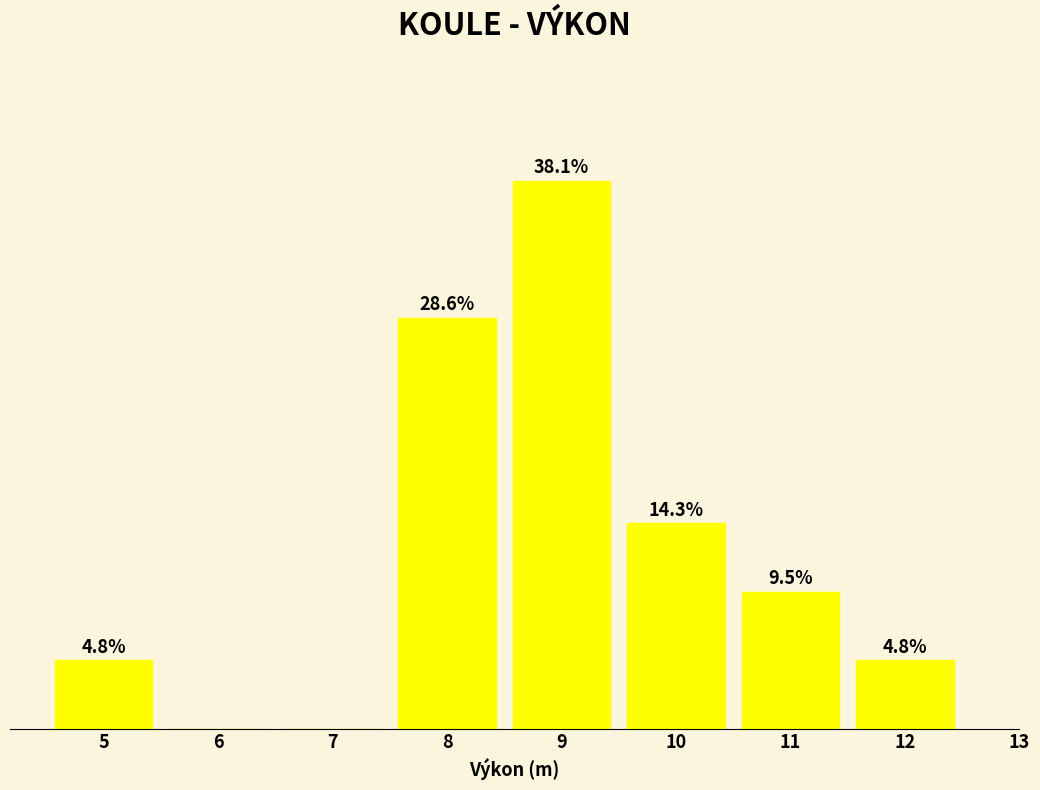

Are the bars horizontal?

No